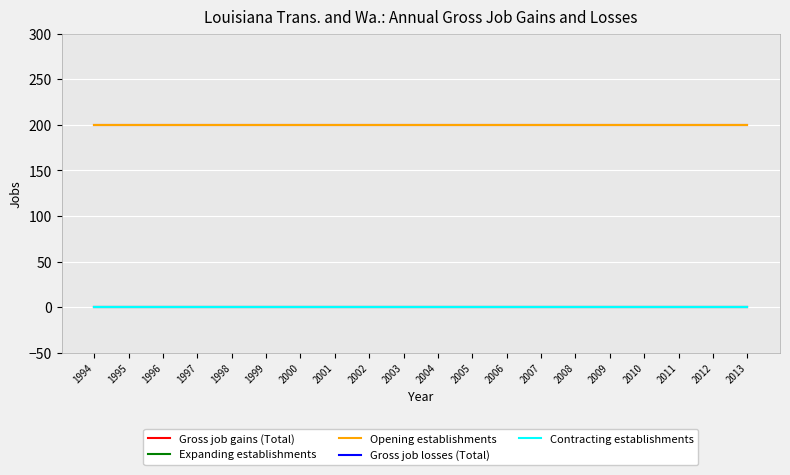

What is the spread (max minus min) of values at 2004?

200